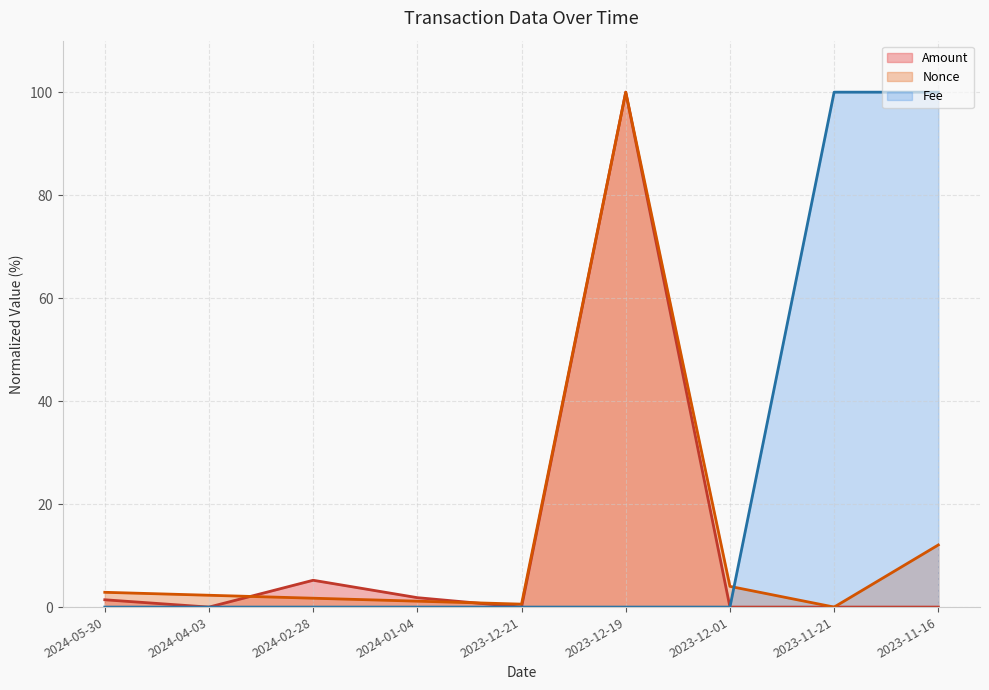

Rank the series by their average value, from lowest to highest.

Amount, Nonce, Fee